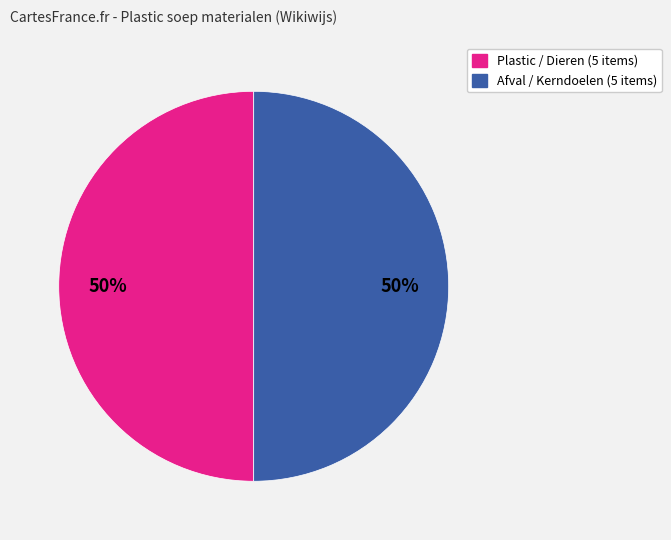

To the nearest percent, what is the average slice percentage?

50%